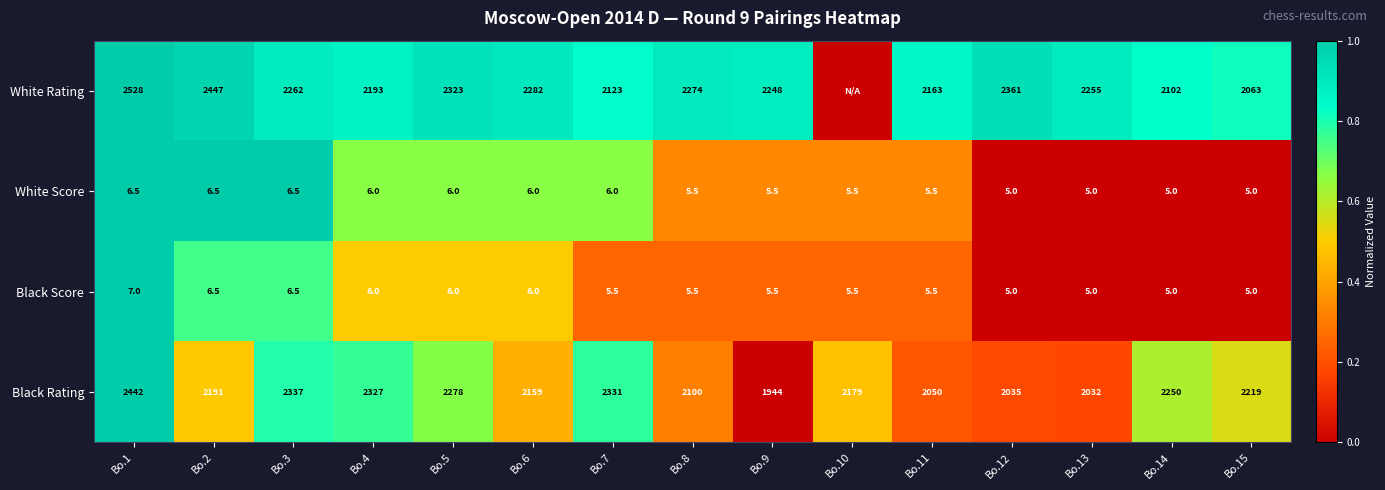

What is the difference between the highest and lowest values at Bo.13?

2250.0